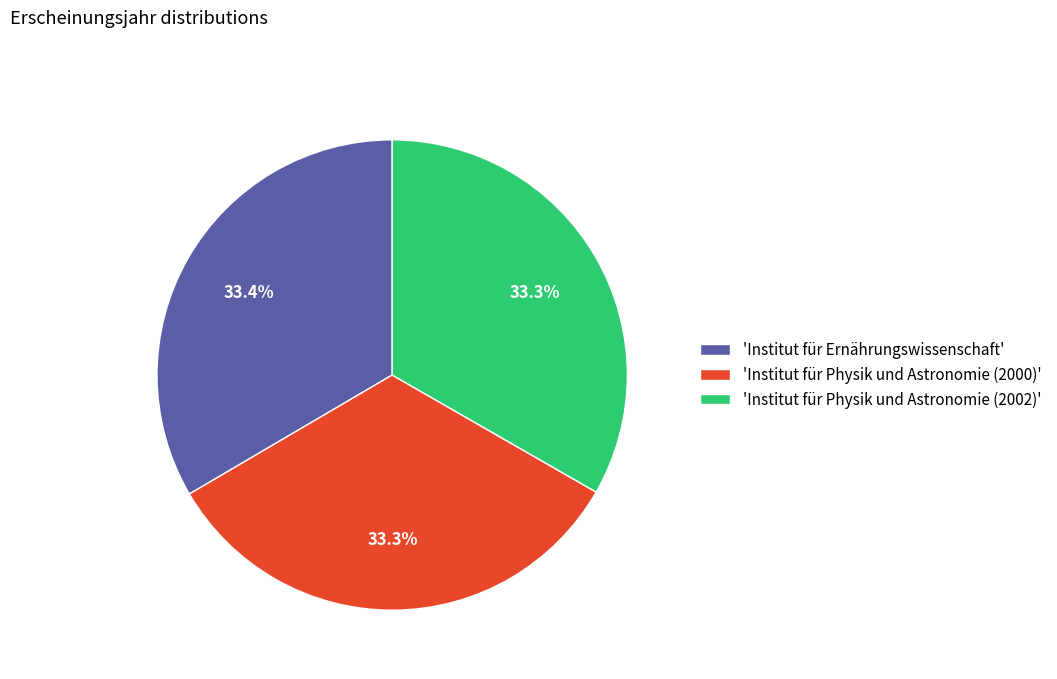

Combined, do 'Institut für Ernährungswissenschaft' and 'Institut für Physik und Astronomie (2002)' account for over 50%?

Yes